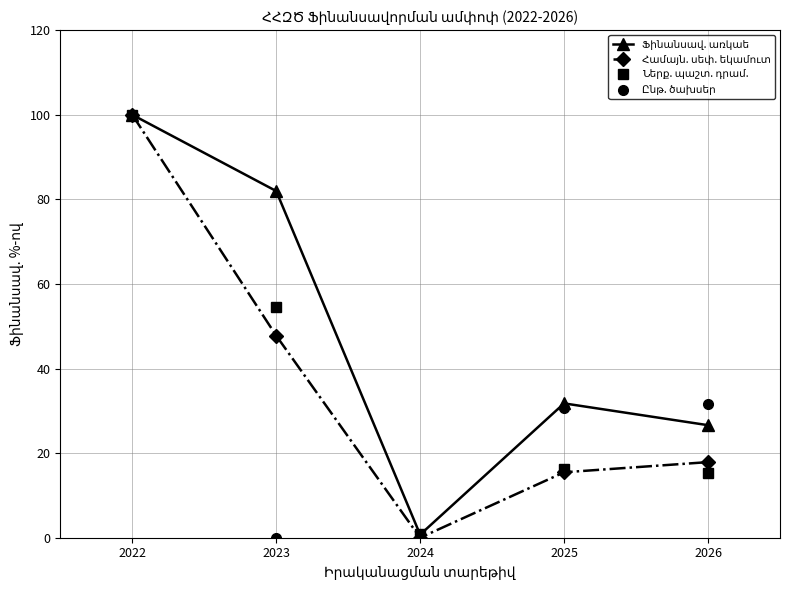

At which category is the sum across all series the highest?

2022